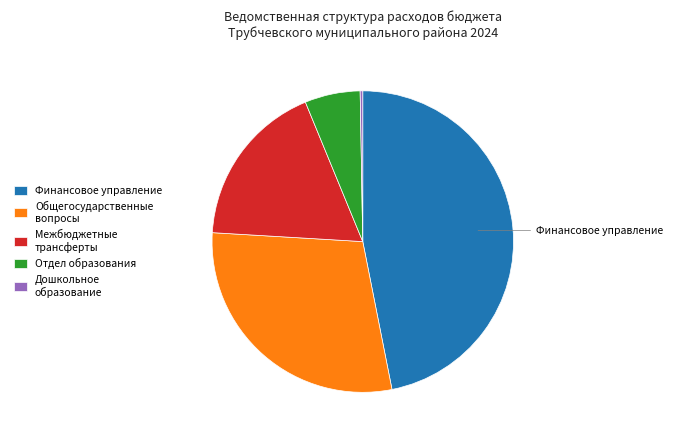

Which has a higher value, Финансовое управление or Общегосударственные вопросы?

Финансовое управление